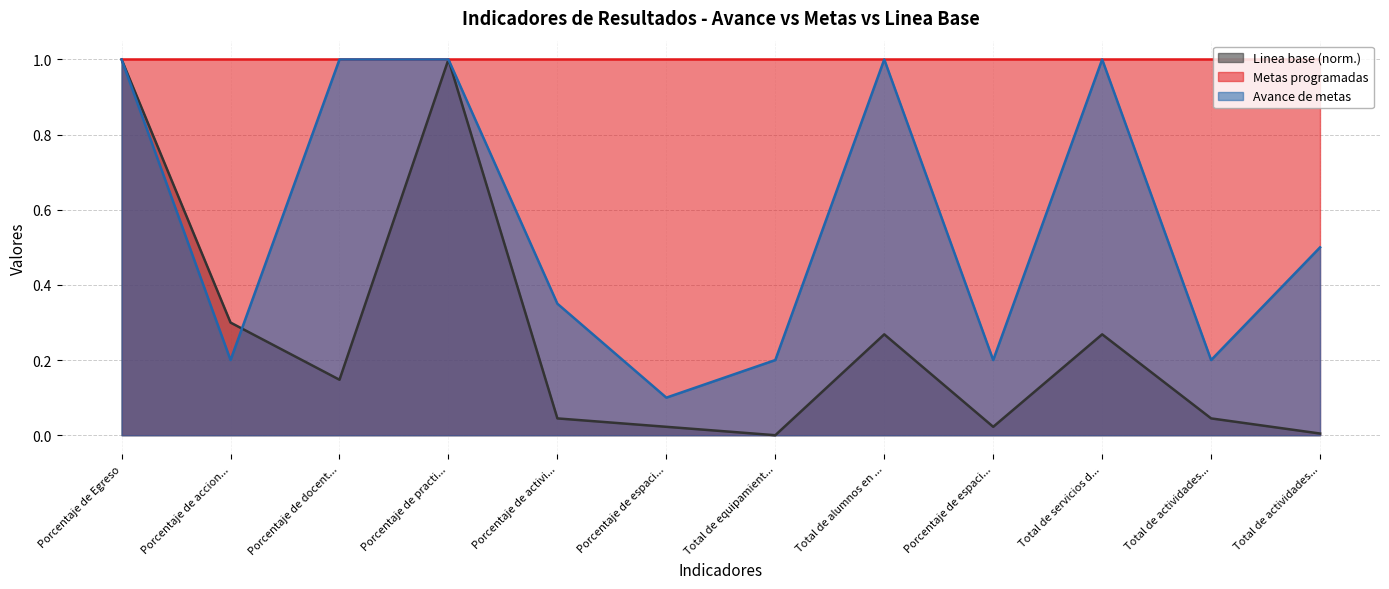

What is the difference between the maximum and minimum values in the Avance de metas series?

0.9